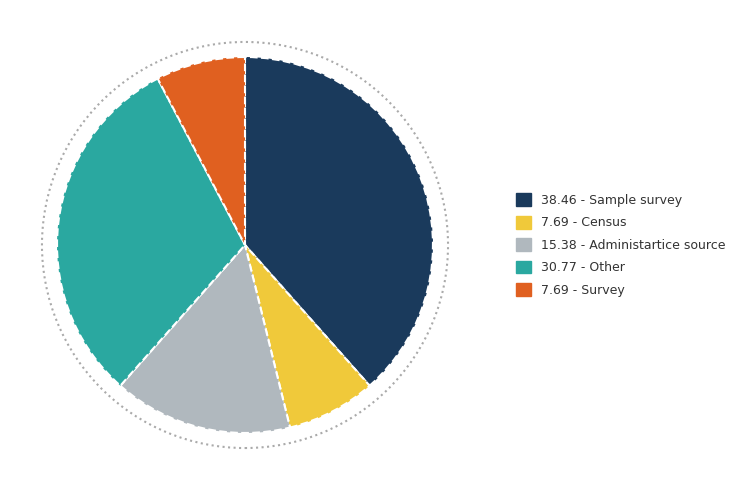

Is there a majority slice in this chart?

No